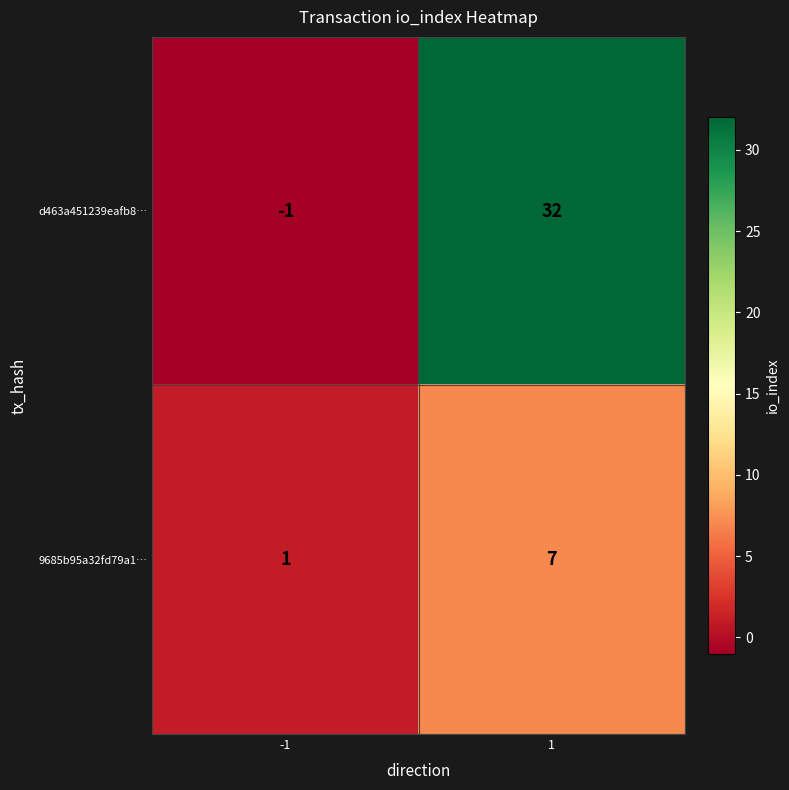

What is the difference between the maximum and minimum values in the d463a451239eafb8… series?

33